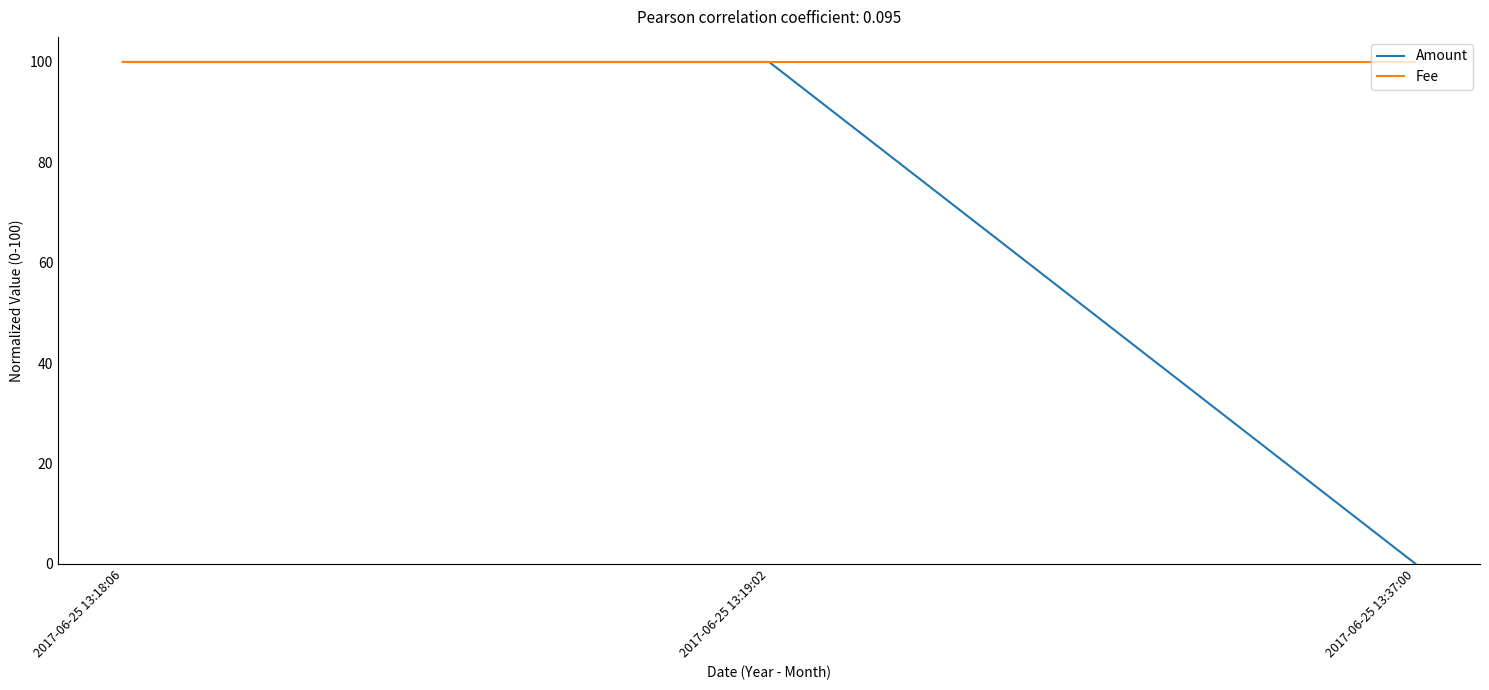

What is the difference between the Amount values at 2017-06-25 13:37:00 and 2017-06-25 13:19:02?

100